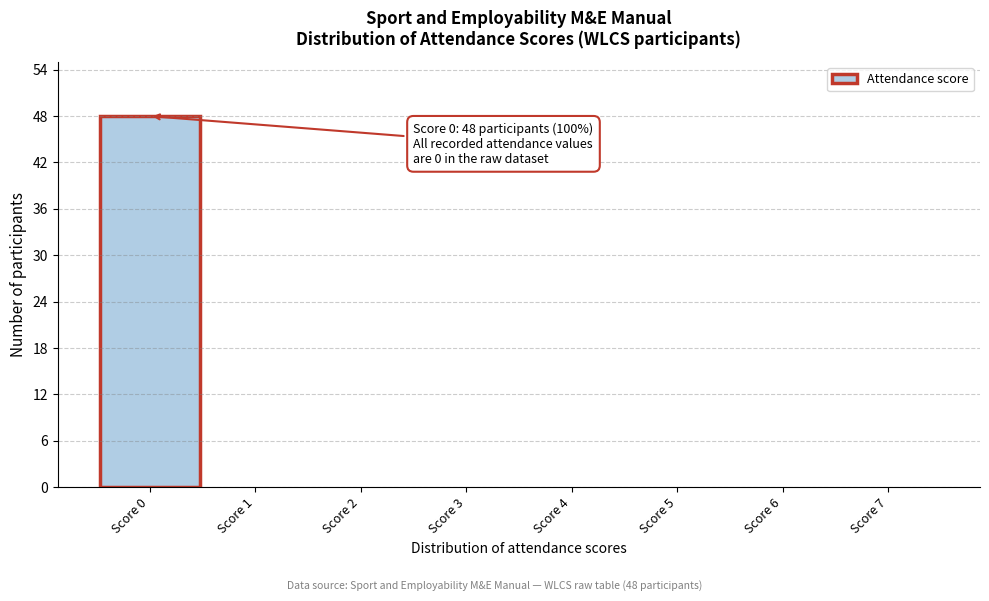

Reading left to right, what are all the values shown in this chart?

Score 0=48	Score 1=0	Score 2=0	Score 3=0	Score 4=0	Score 5=0	Score 6=0	Score 7=0